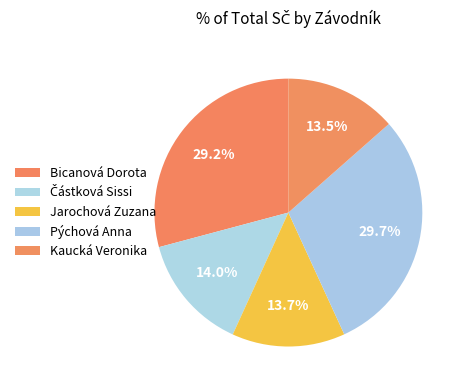

What is the change in value from Částková Sissi to Jarochová Zuzana?

-59